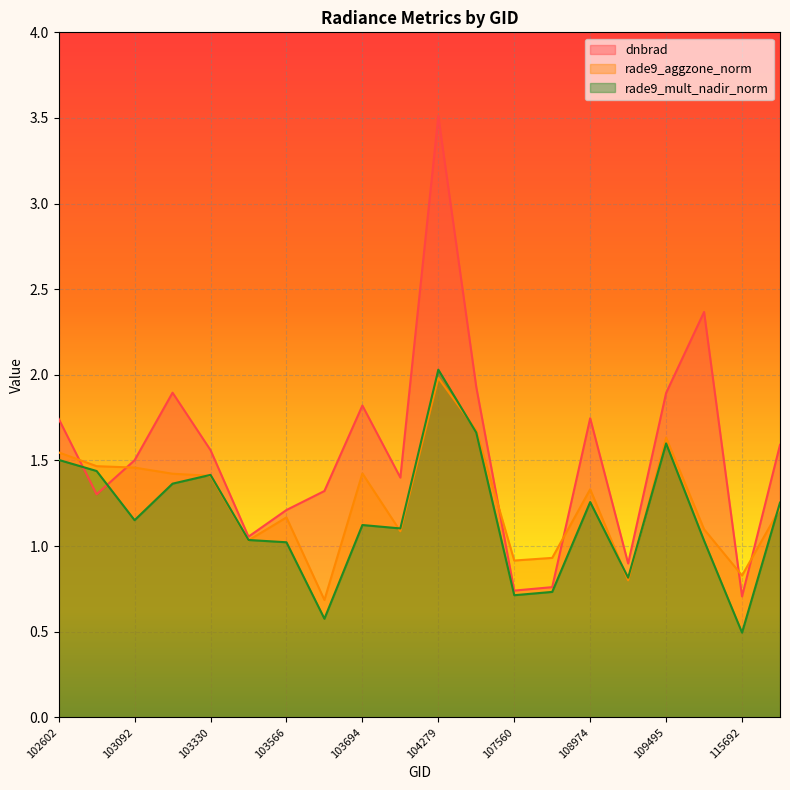

What is the minimum value shown in the chart?

0.5